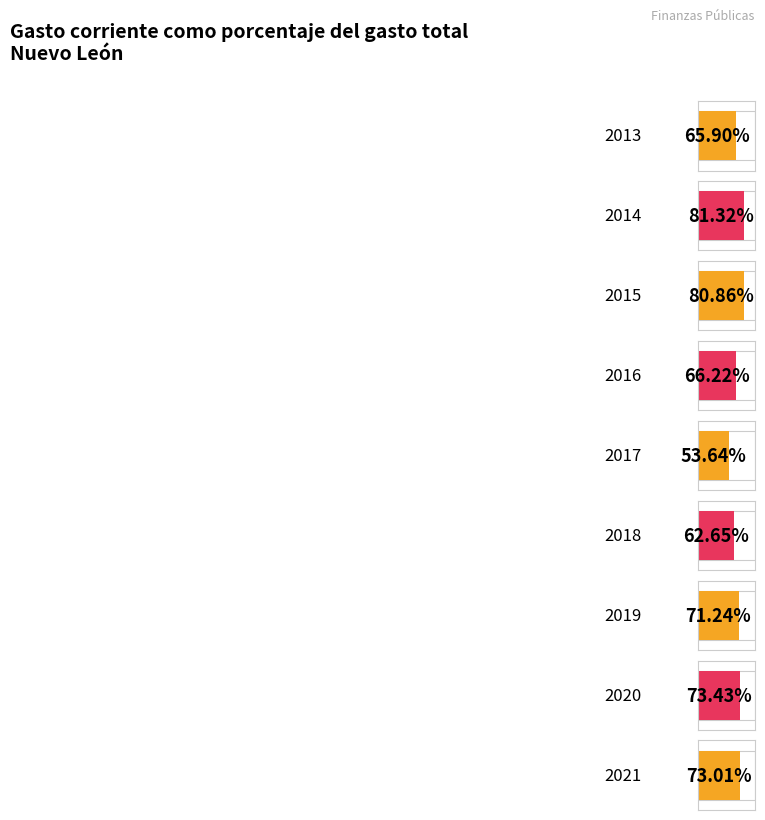

What is the sum of all values?

628.3